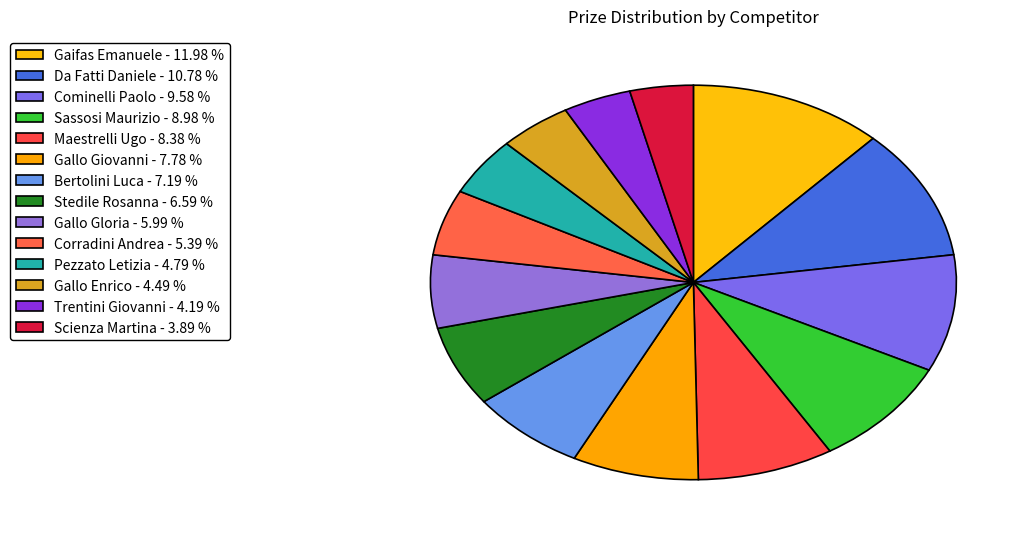

How many slices are in this pie chart?

14